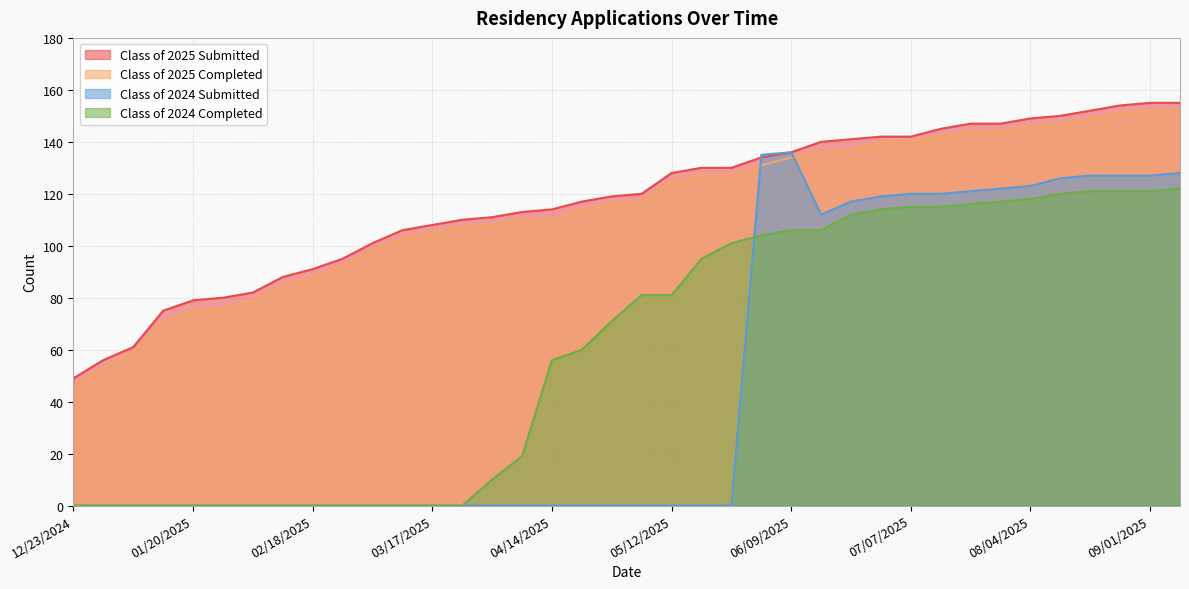

Which category has the highest value in the Class of 2024 Submitted series?

06/09/2025